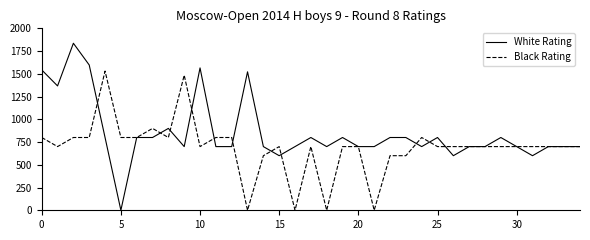

At how many categories does at least one series exceed 681?

35